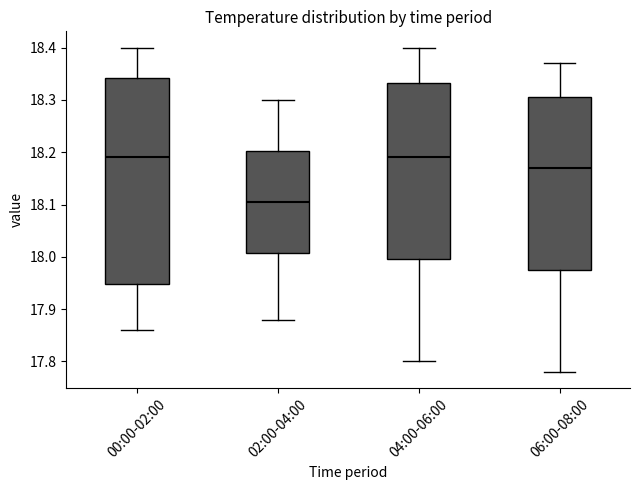

Reading left to right, transcribe this box plot: for each box, give where its median line is, the range the box spans, and where its two whiskers end, as read against the y-axis. The values are not printed on the chart, so give them approximately, as read against the axis.

00:00-02:00: median 18.19, box 17.95 to 18.34, whiskers 17.86 to 18.40
02:00-04:00: median 18.11, box 18.01 to 18.20, whiskers 17.88 to 18.30
04:00-06:00: median 18.19, box 18.00 to 18.33, whiskers 17.80 to 18.40
06:00-08:00: median 18.17, box 17.98 to 18.31, whiskers 17.78 to 18.37